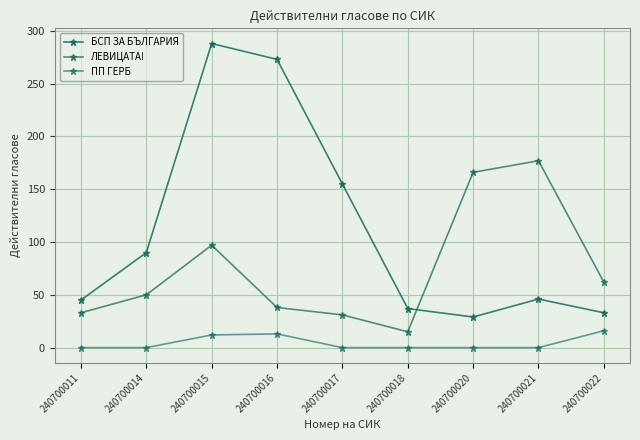

True or false: БСП ЗА БЪЛГАРИЯ and ЛЕВИЦАТА! intersect in this chart.

True